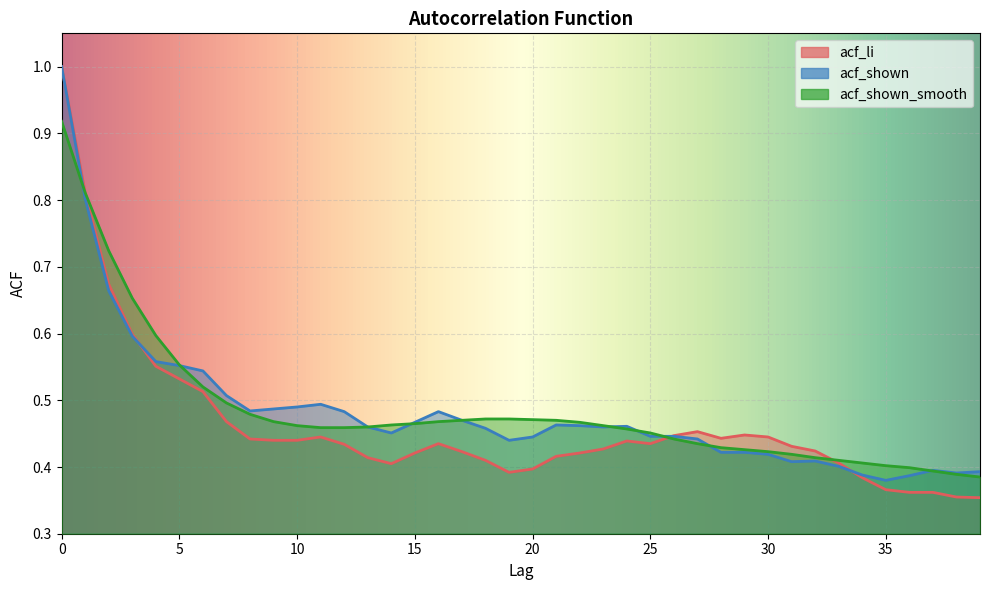

Is it true that acf_shown_smooth equals 0.8 at 13?

False